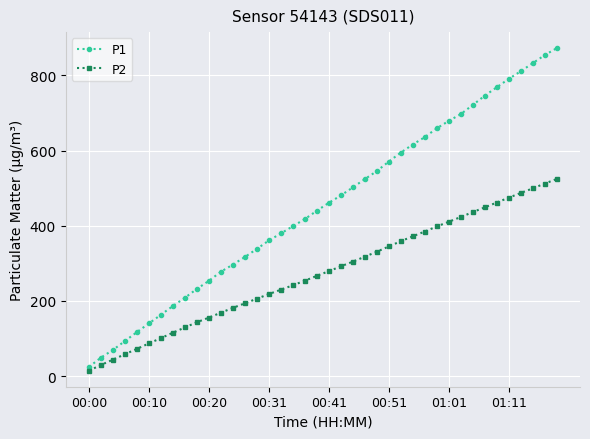

Which series has the largest range (max minus min)?

P1